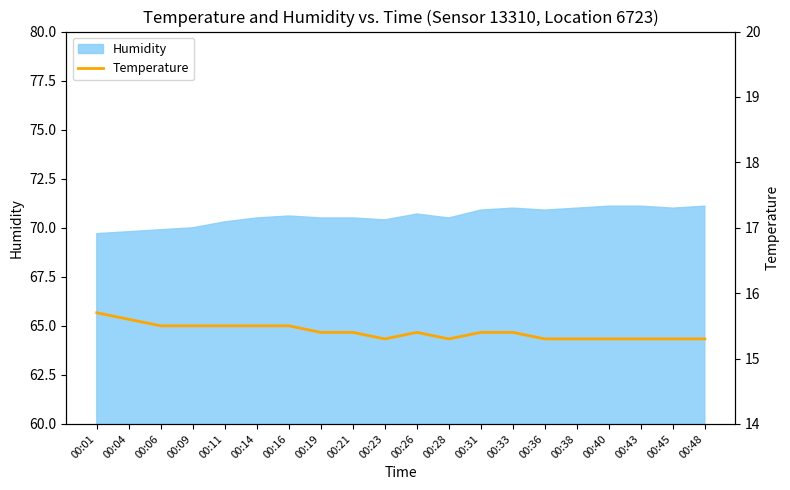

Is it true that Humidity equals 98.5 at 00:11?

False